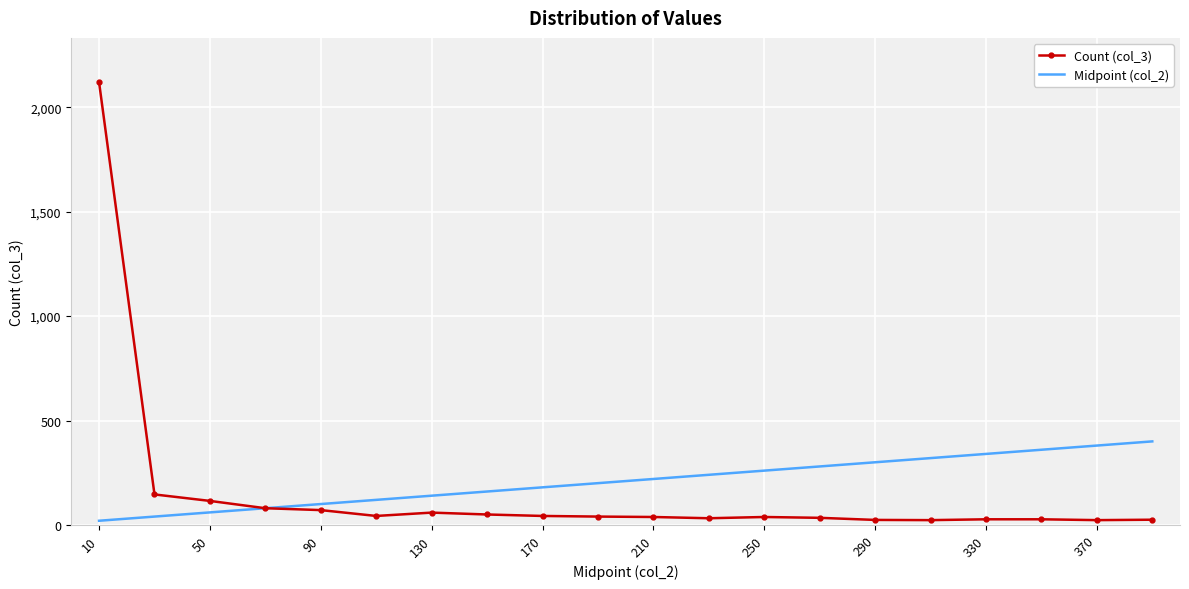

What is the maximum value shown in the chart?

2120